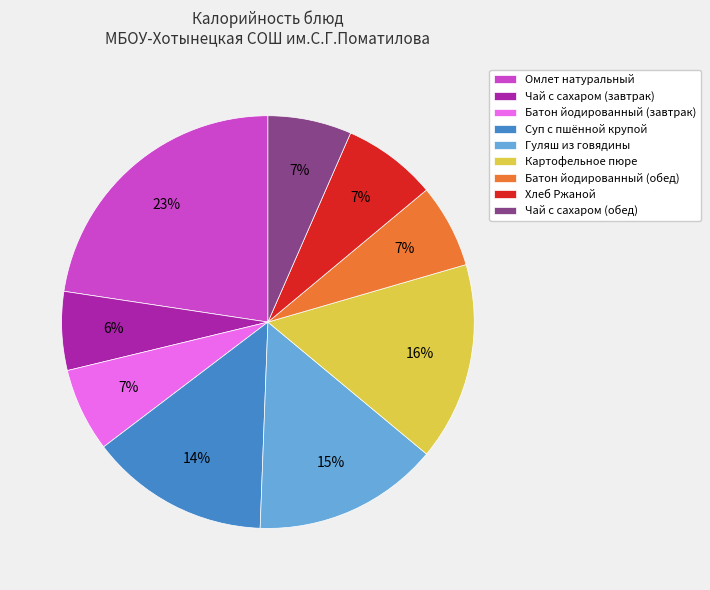

Is the sum of Хлеб Ржаной and Чай с сахаром (завтрак) greater than half?

No